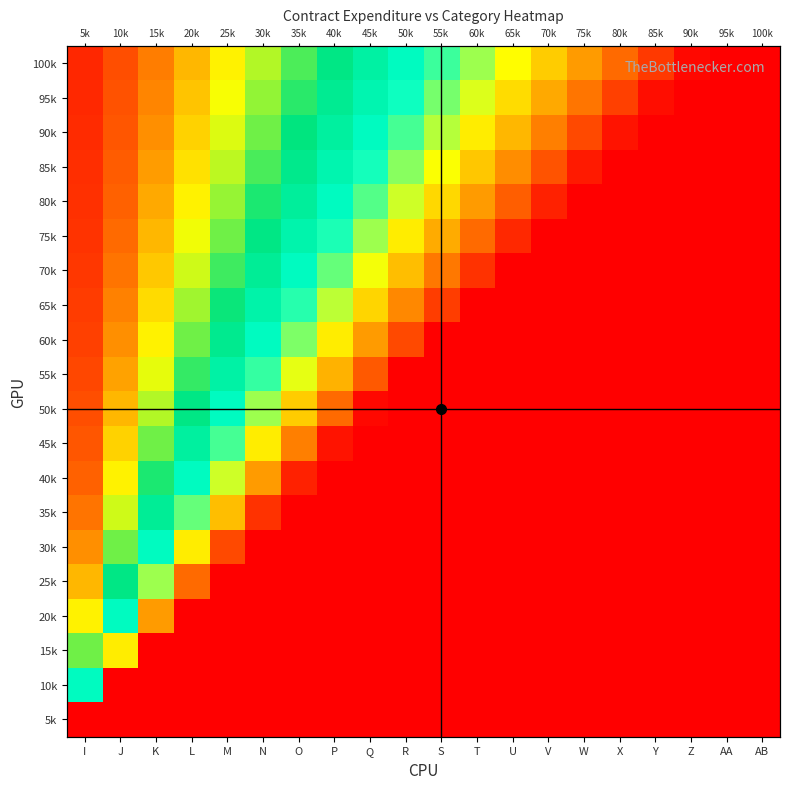

What is the maximum value shown in the chart?

0.9